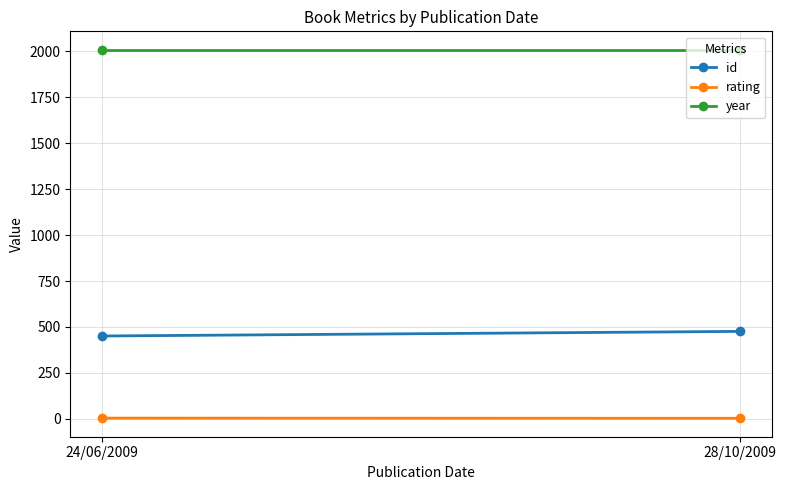

What is the label of the 2nd point from the right?

24/06/2009